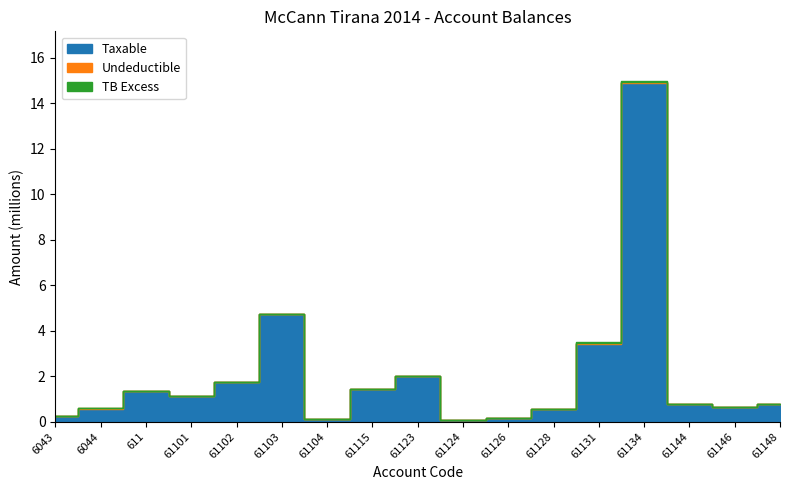

The value of Undeductible at 61146 is 0.0. True or false?

True